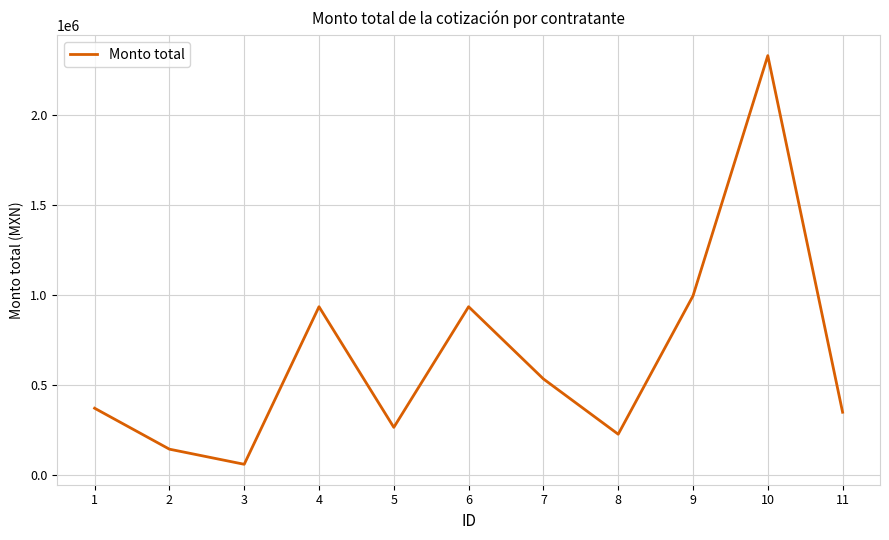

What value does the data have at 8?

227714.5